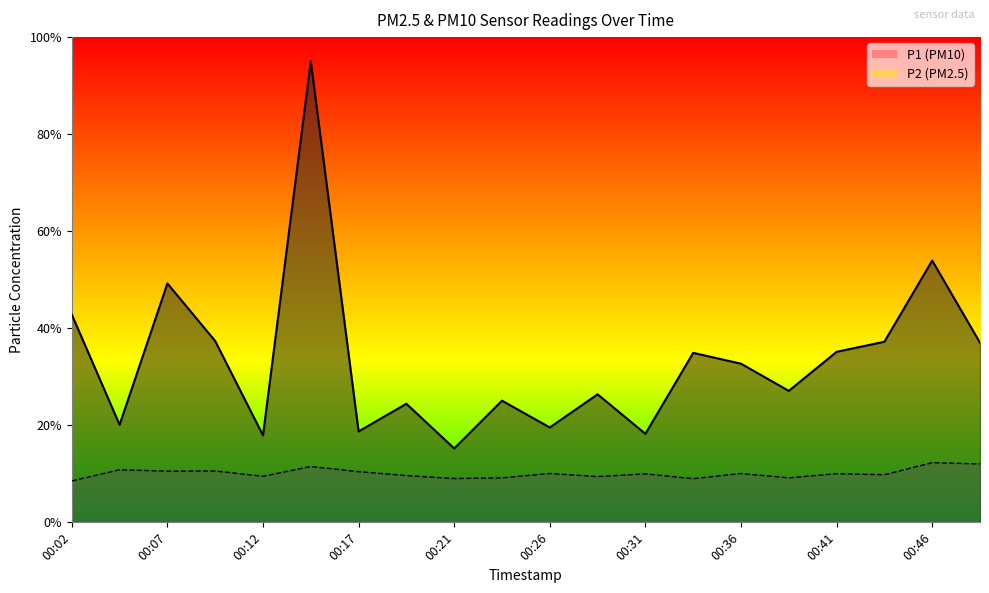

Count the number of categories in the chart.

20